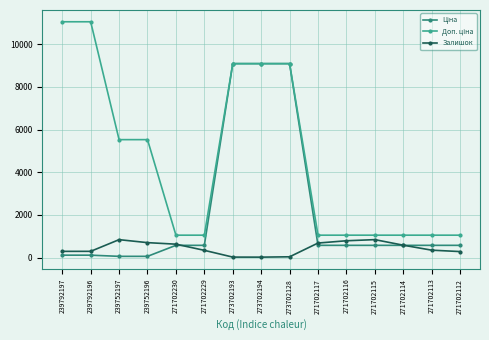

What is the greatest value displayed?

11055.0